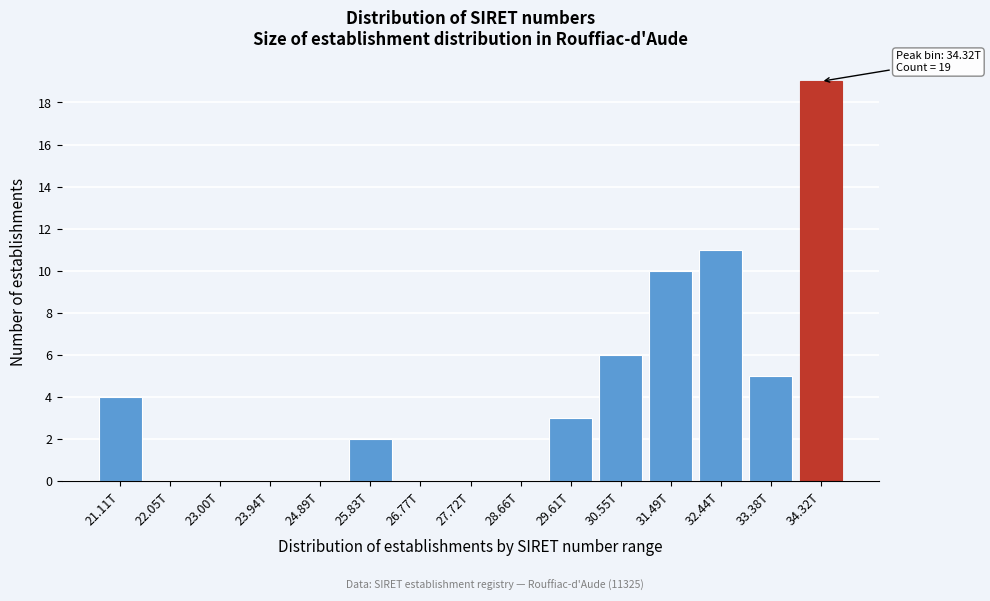

Reading right to left, transcribe all the data shown in this chart.

34.32T=19	33.38T=5	32.44T=11	31.49T=10	30.55T=6	29.61T=3	28.66T=0	27.72T=0	26.77T=0	25.83T=2	24.89T=0	23.94T=0	23.00T=0	22.05T=0	21.11T=4